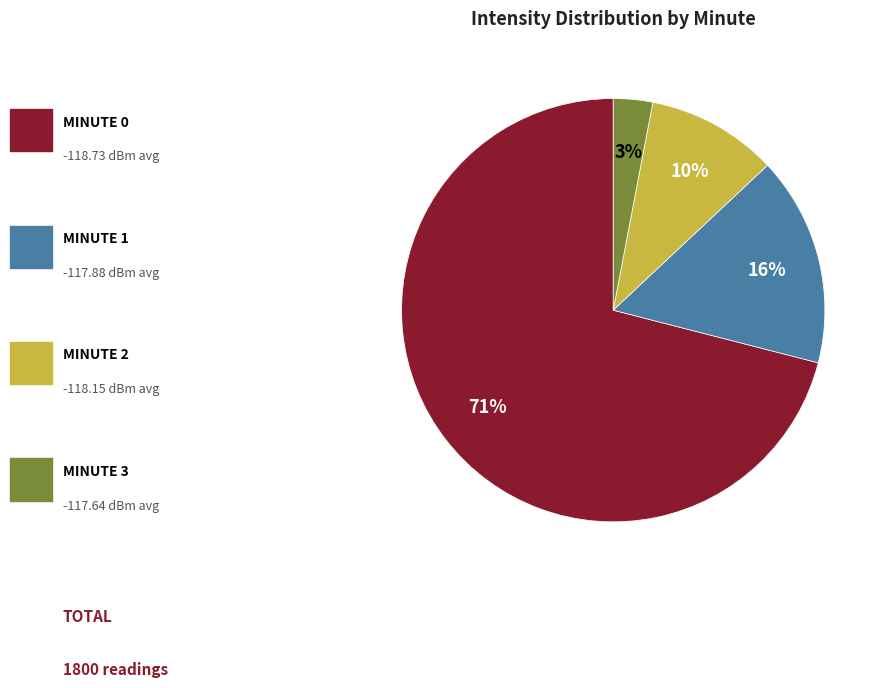

To the nearest percent, what is the difference between the largest and smallest slice percentages?

68%